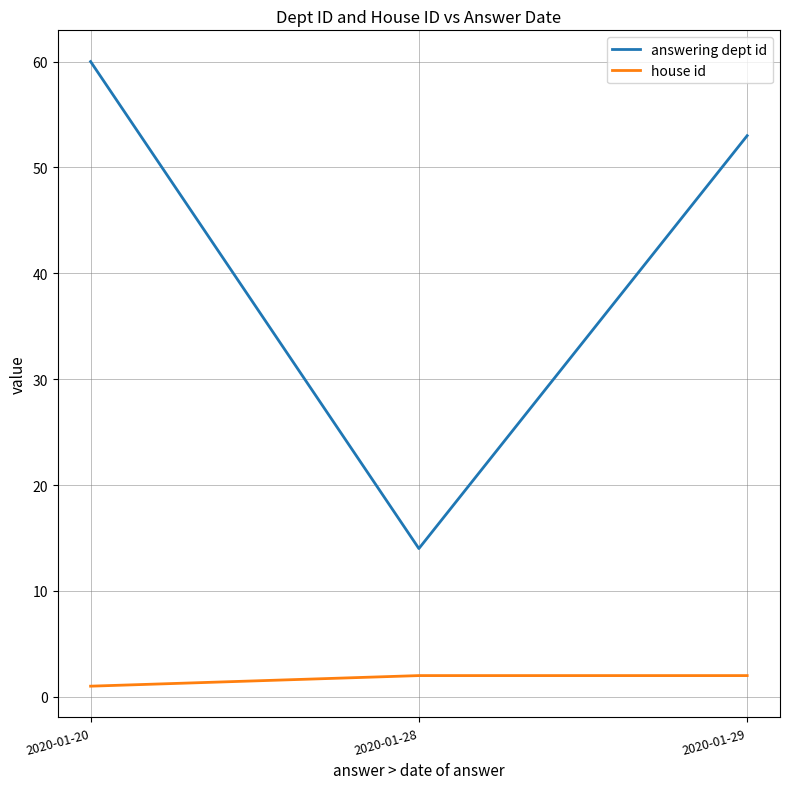

Where is answering dept id nearest to the value 37?

2020-01-29